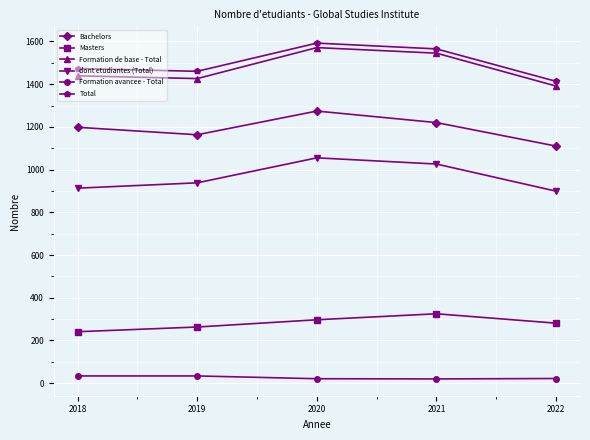

True or false: dont etudiantes (Total) and Formation de base - Total cross at least once.

False